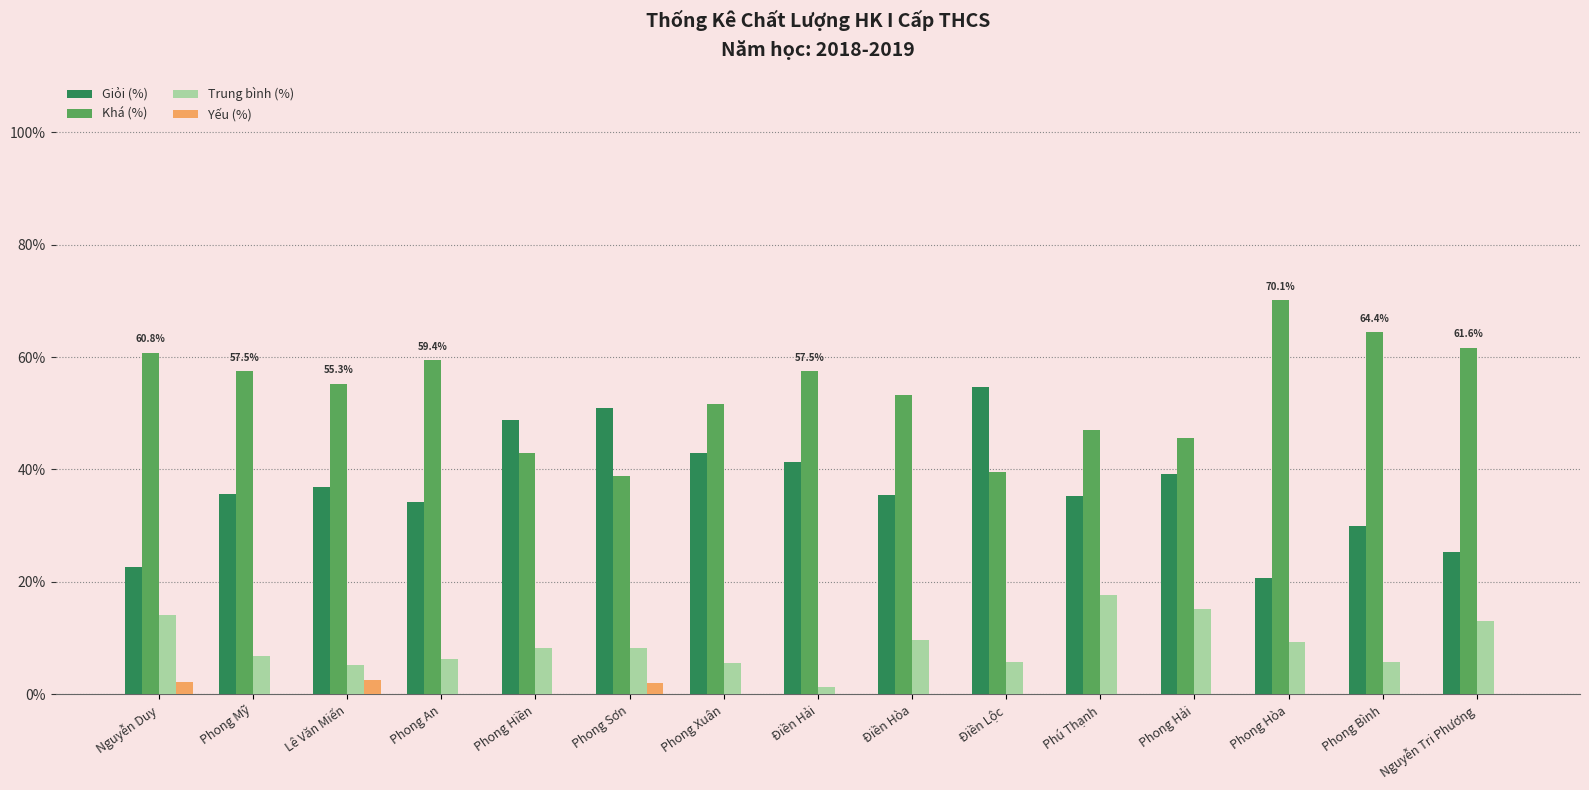

Which series has the largest total across all categories?

Khá (%)